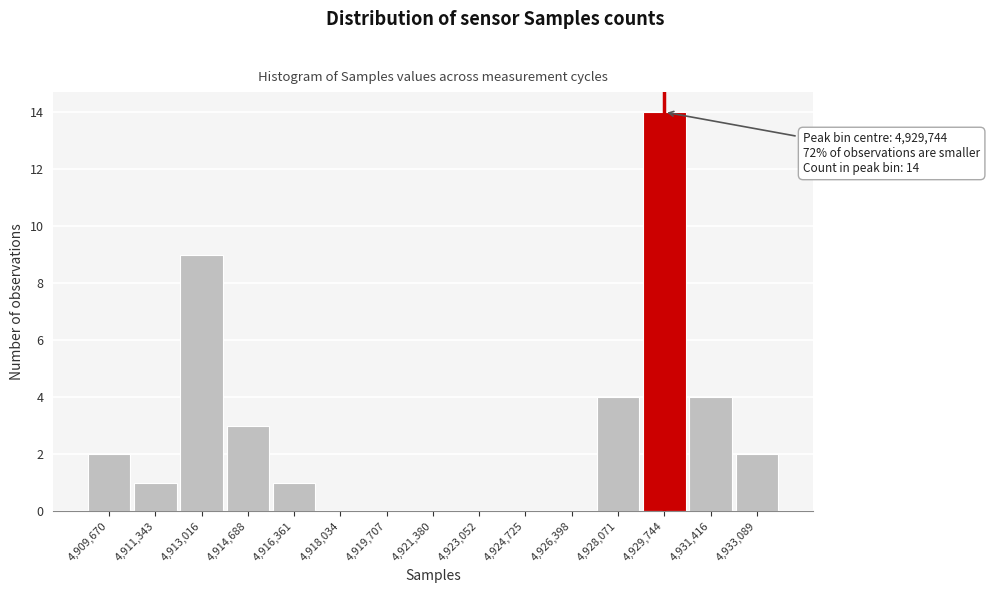

Which range on the x-axis has the tallest bar?

4929000 to 4930600